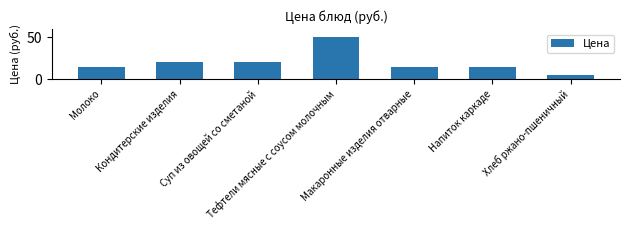

The chart shows a value of 3.5 at Молоко. True or false?

False